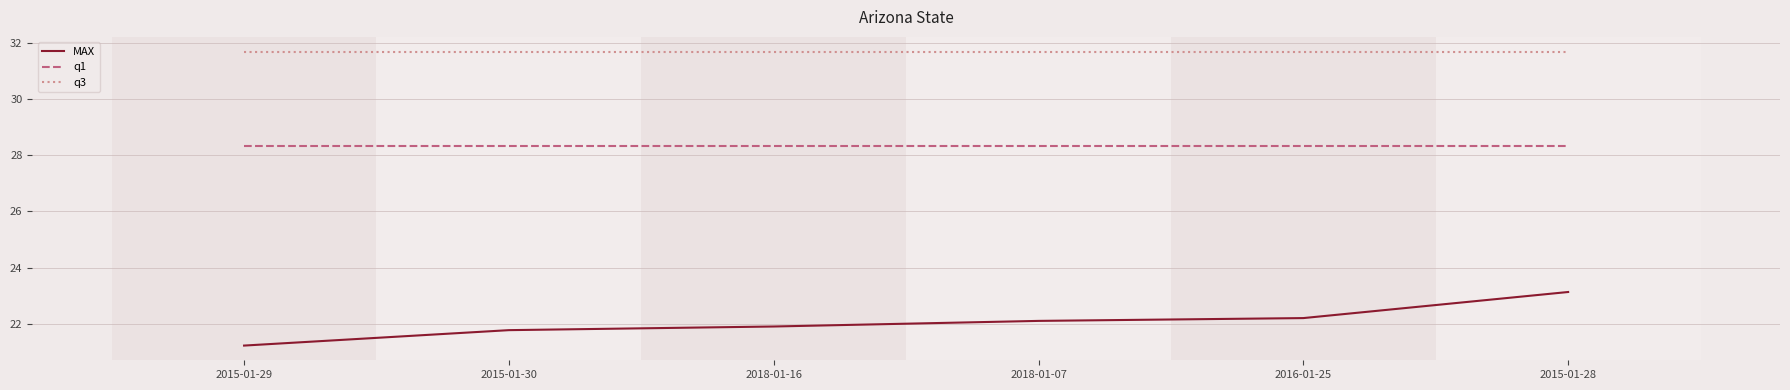

True or false: MAX has more than 1 interior local peaks.

False